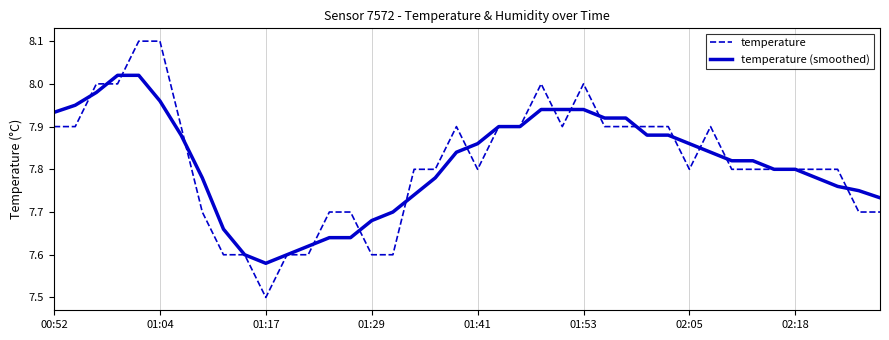

Which series has the widest spread of values?

temperature